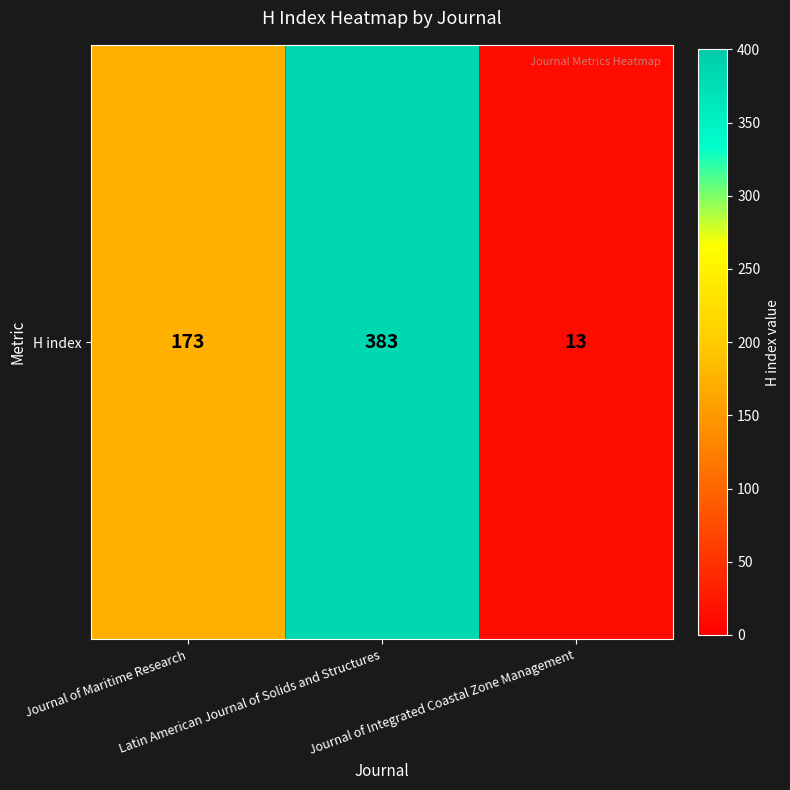

List the labels in order of value, smallest first.

Journal of Integrated Coastal Zone Management, Journal of Maritime Research, Latin American Journal of Solids and Structures